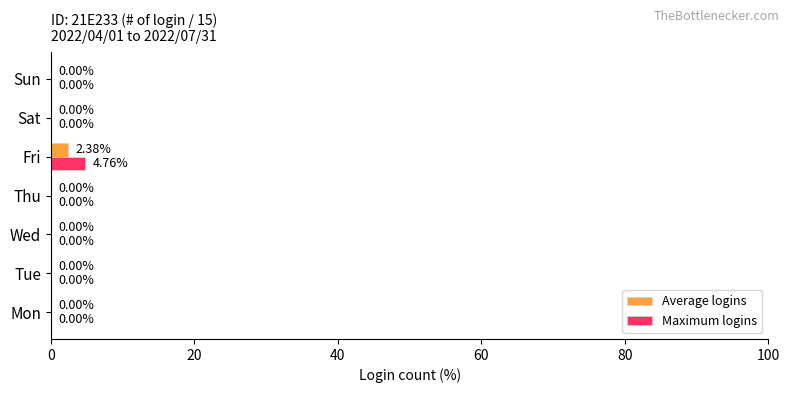

Which category has the highest value across all series?

Fri